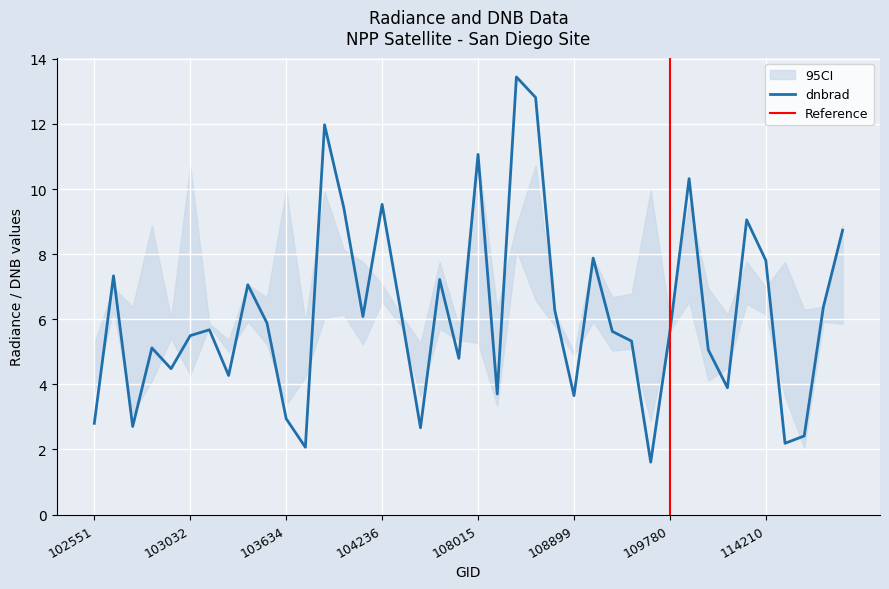

How many data points in dnbrad are less than 5?

14